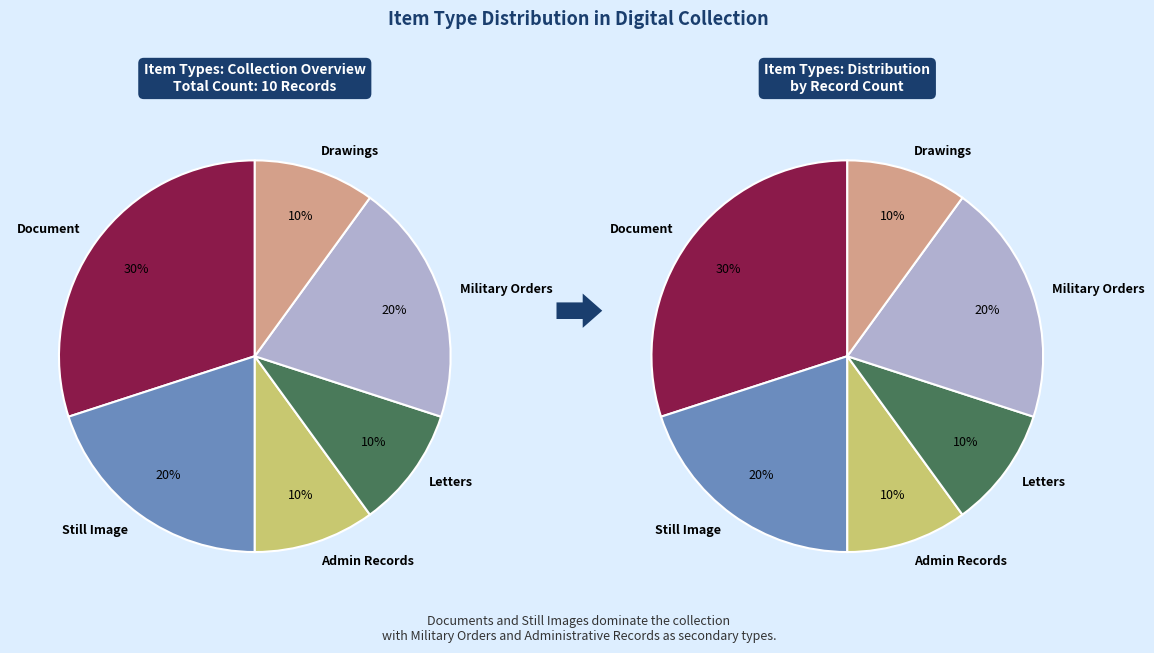

To the nearest percent, what portion does Document represent?

30%